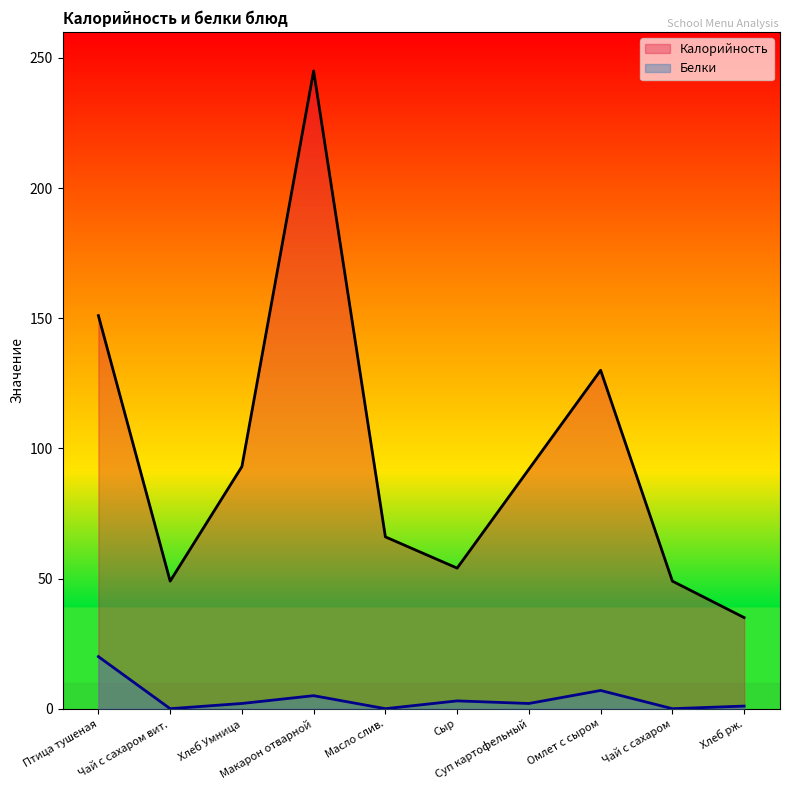

What are all the series names shown in the legend?

Калорийность, Белки